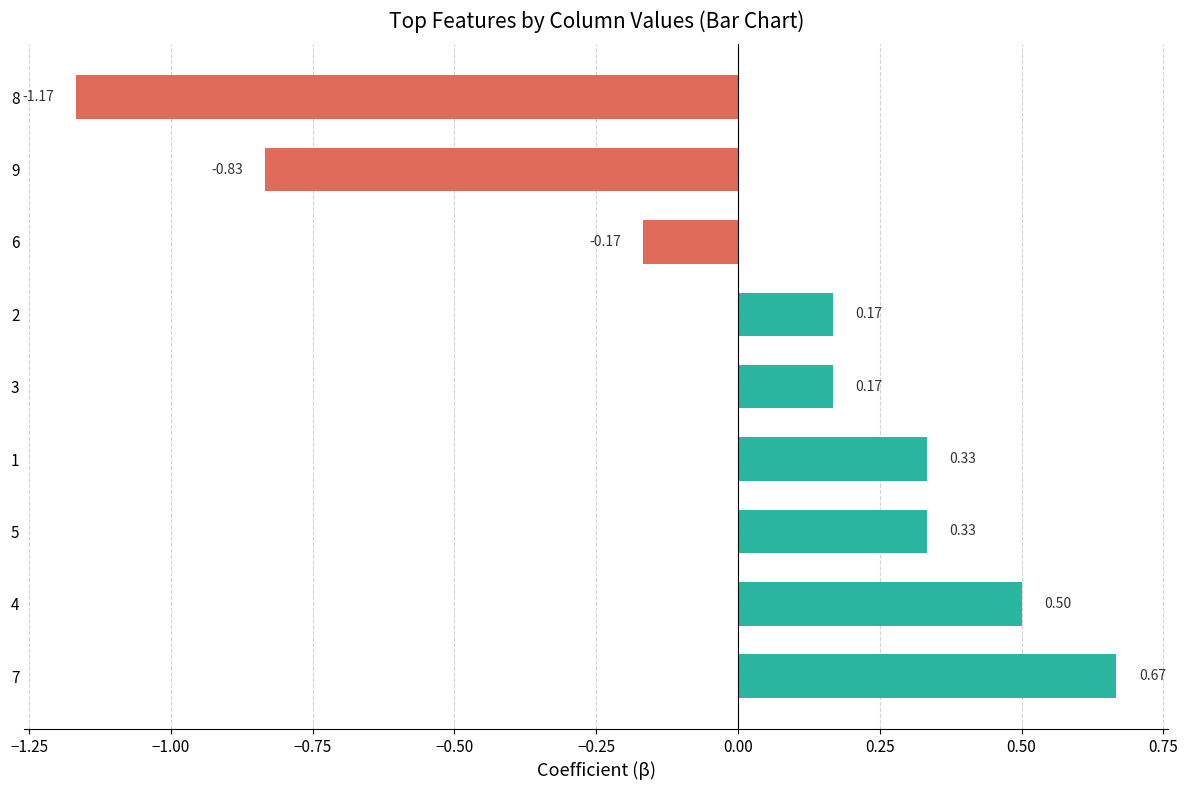

What is the change in value from 6 to 8?

-1.0